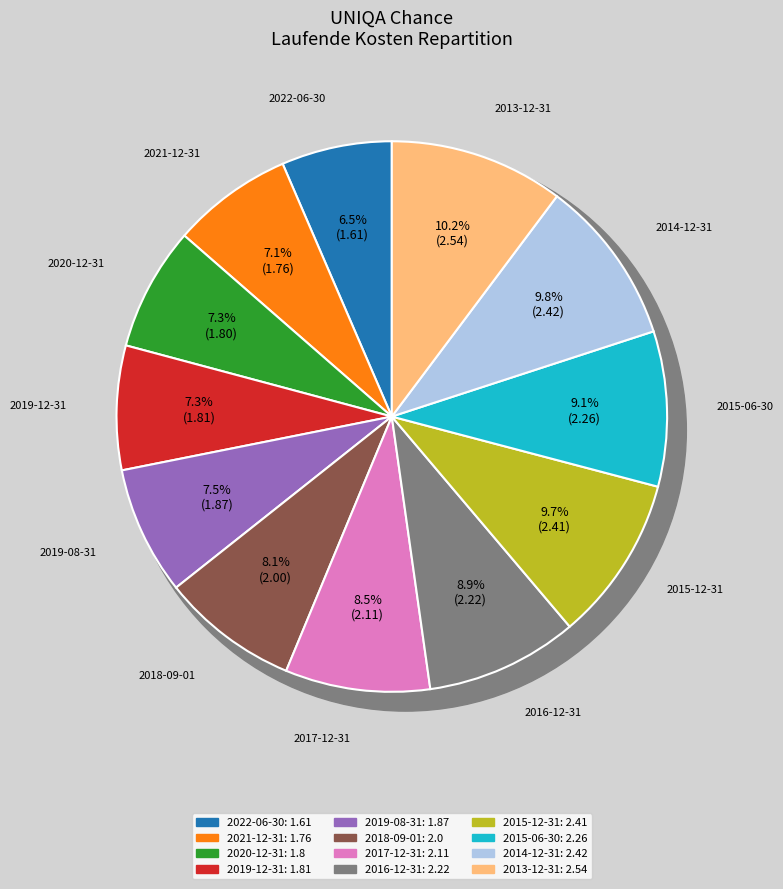

What is the change in value from 2022-06-30 to 2013-12-31?

+0.9